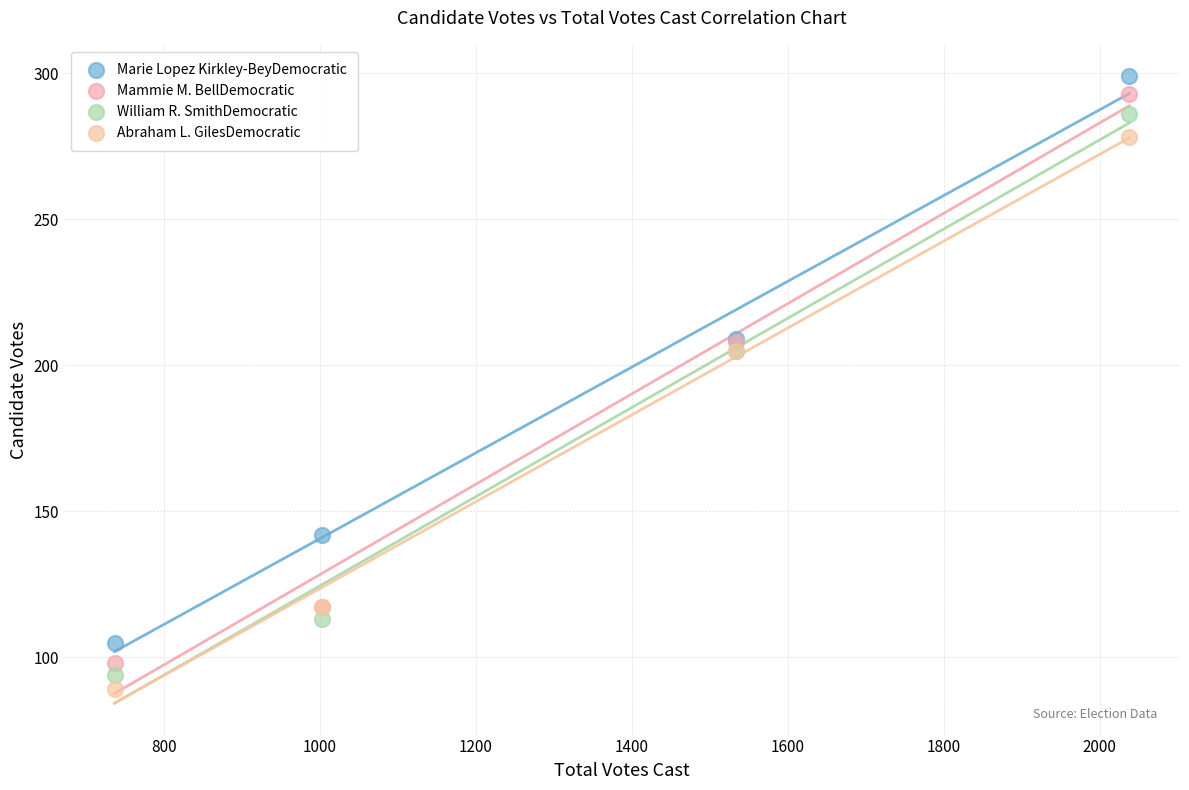

What are all the series names shown in the legend?

Marie Lopez Kirkley-BeyDemocratic, Mammie M. BellDemocratic, William R. SmithDemocratic, Abraham L. GilesDemocratic